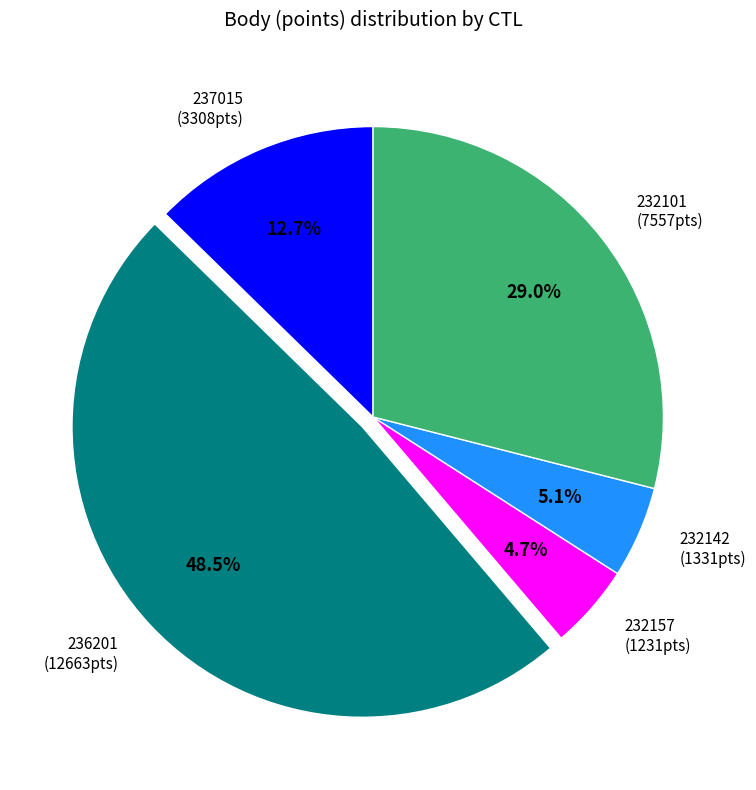

Between 237015 (3308pts) and 232101 (7557pts), which is larger?

232101 (7557pts)